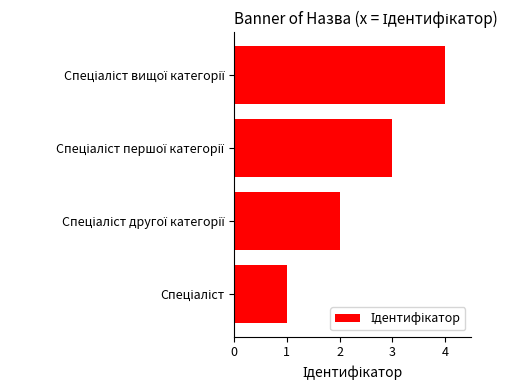

What is the difference between the maximum and minimum values?

3